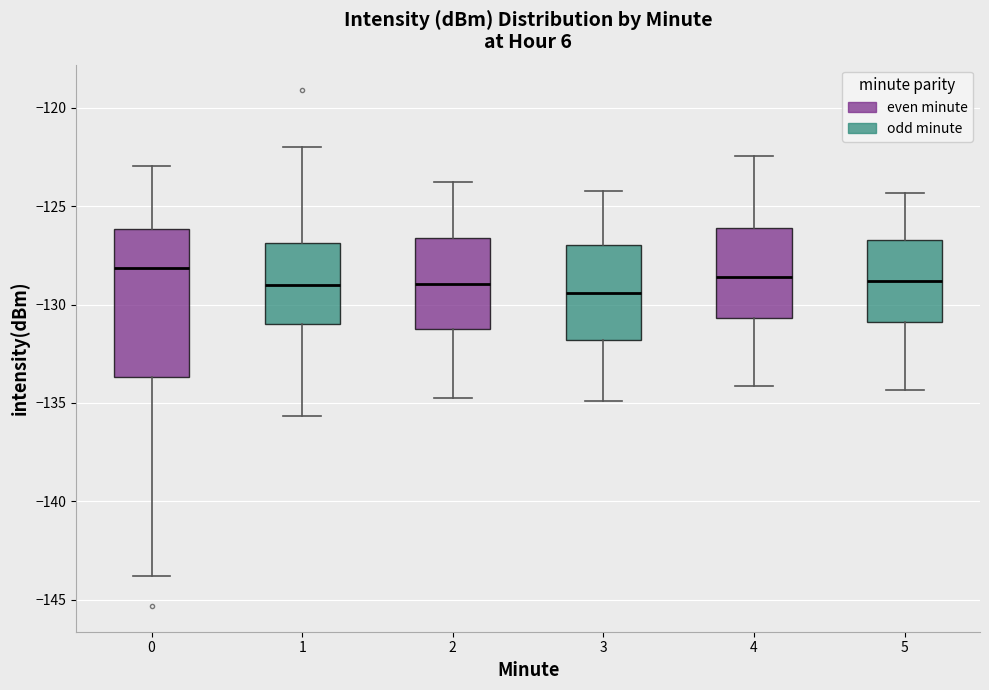

Which box is the tallest, from its lower edge to its upper edge?

0